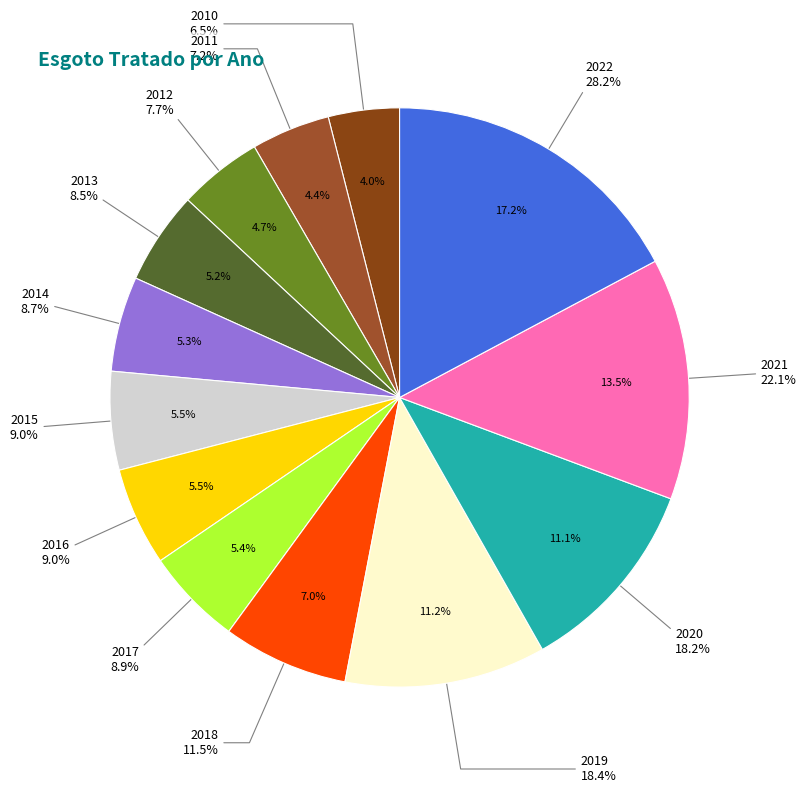

Which slice is the largest?

2022